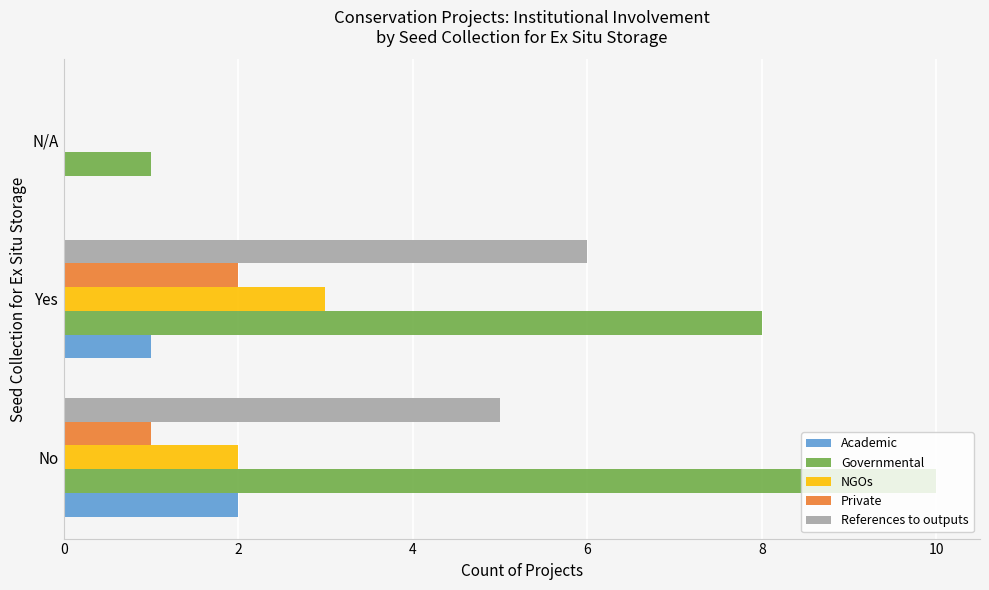

Which series has the largest total across all categories?

Governmental